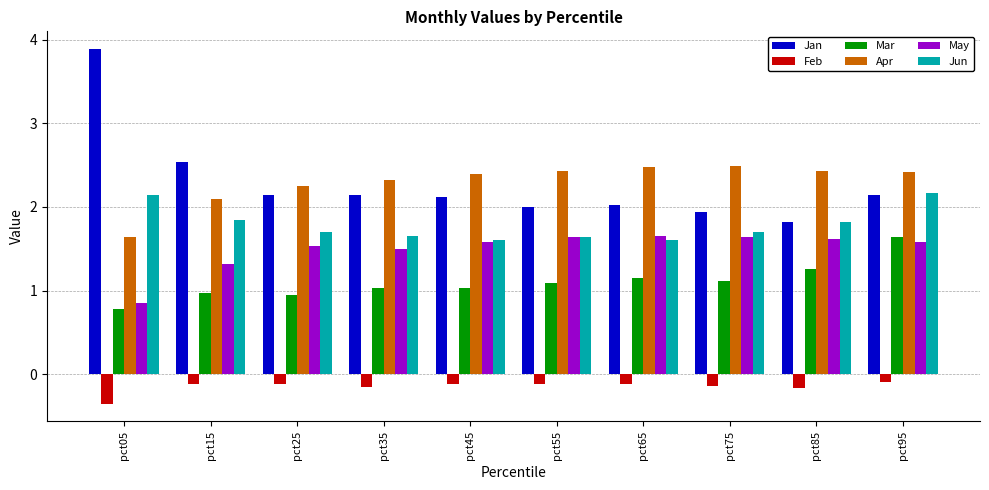

What is the sum of the Jun values at pct95 and pct55?

3.8